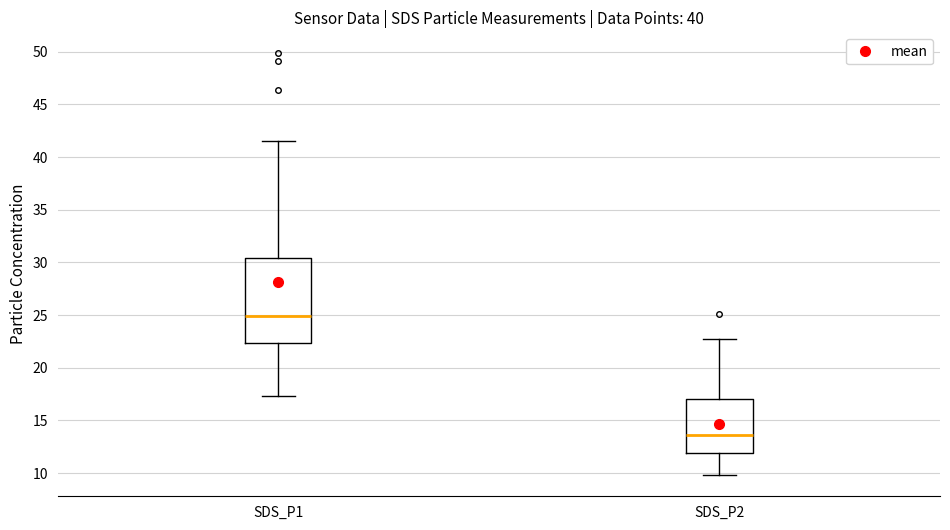

Where does the median line of the box for SDS_P2 sit on the y-axis? The values are not printed on the chart, so give them approximately, as read against the axis.

13.5